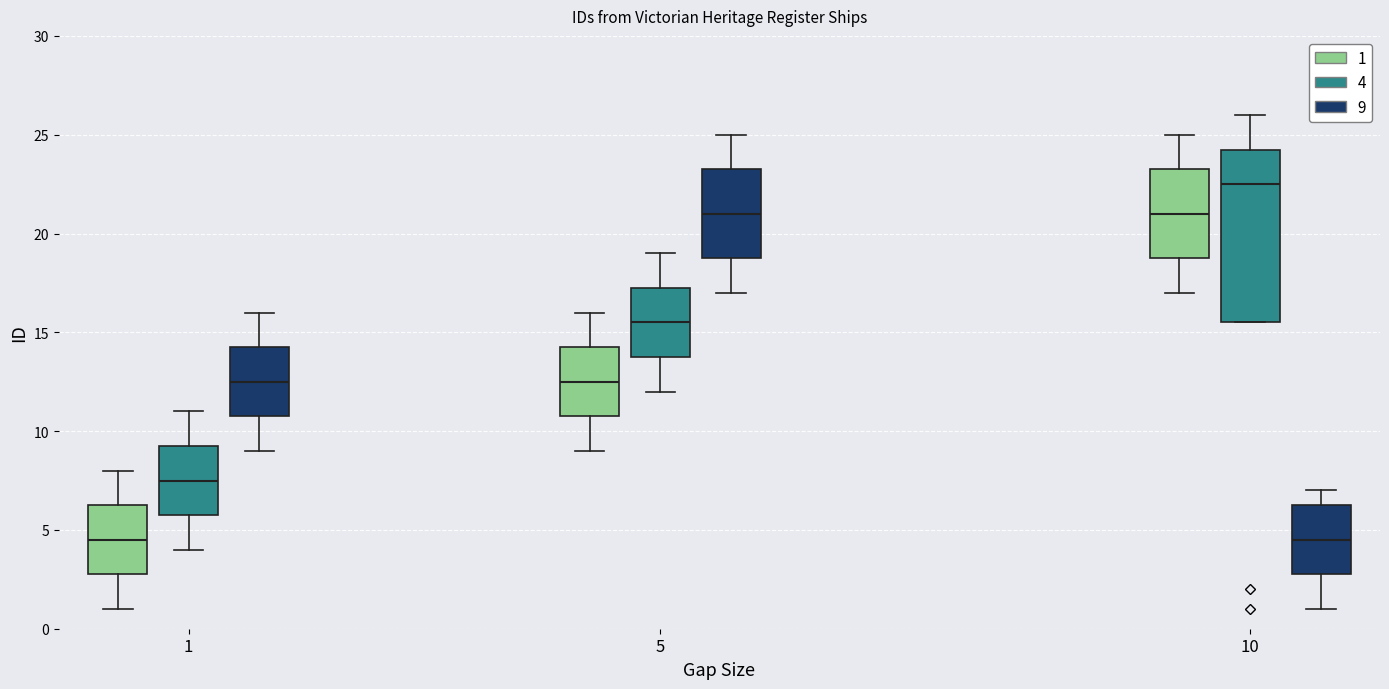

Which box has the highest median line?

10 (4)